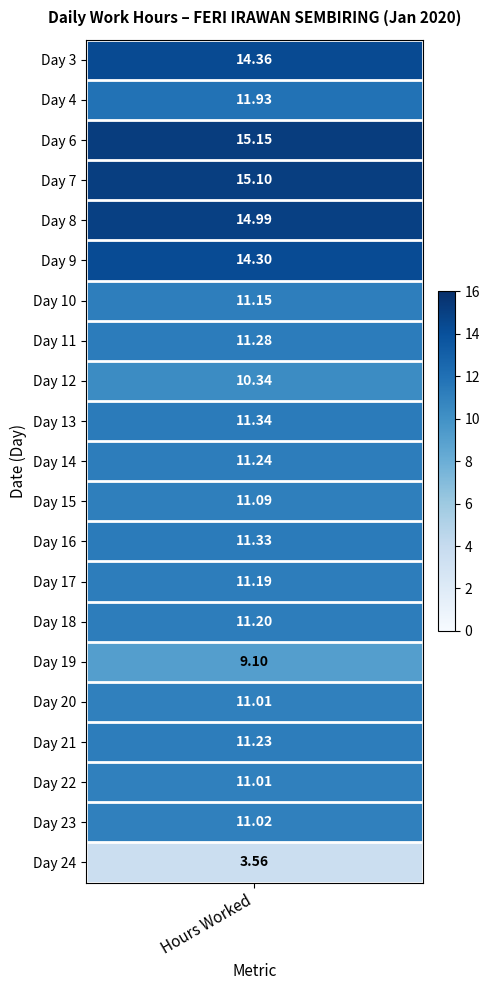

How many series are shown in this chart?

21